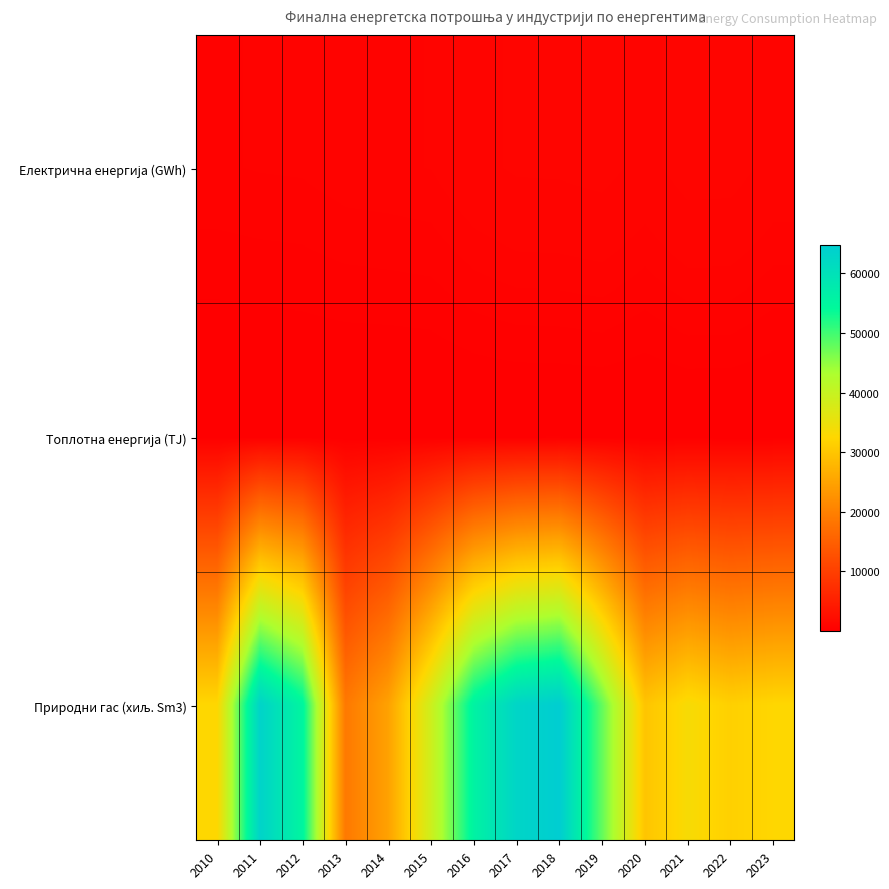

Which series has the widest spread of values?

Природни гас (хиљ. Sm3)